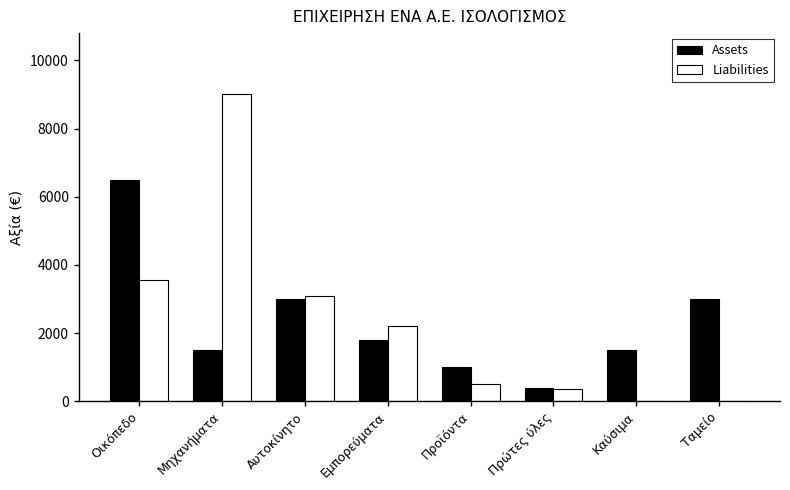

The Liabilities series shows 3550 at Οικόπεδο. True or false?

True